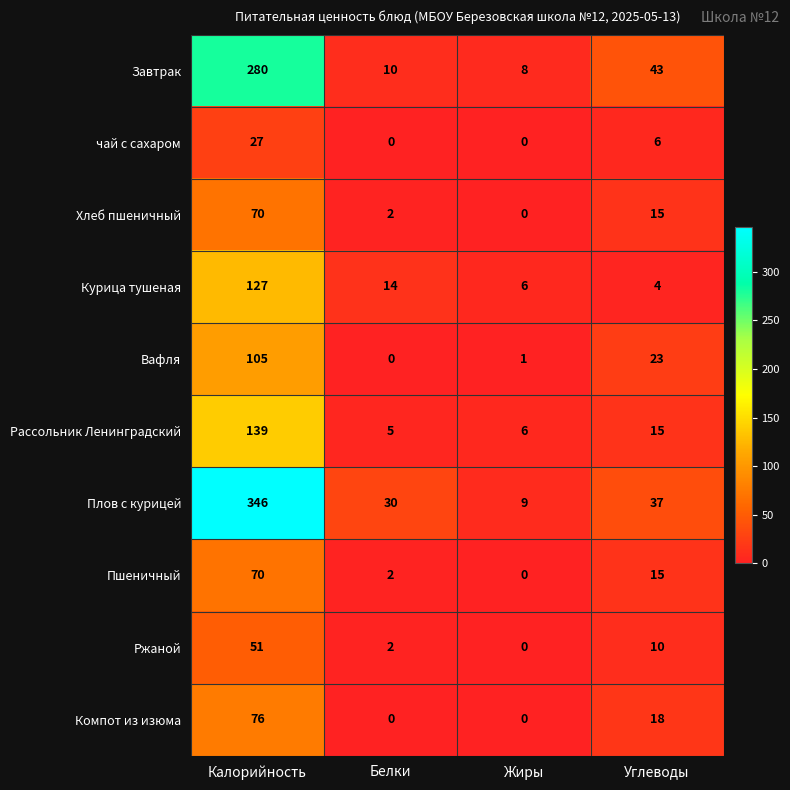

Rank the categories by Курица тушеная value from lowest to highest.

Углеводы, Жиры, Белки, Калорийность